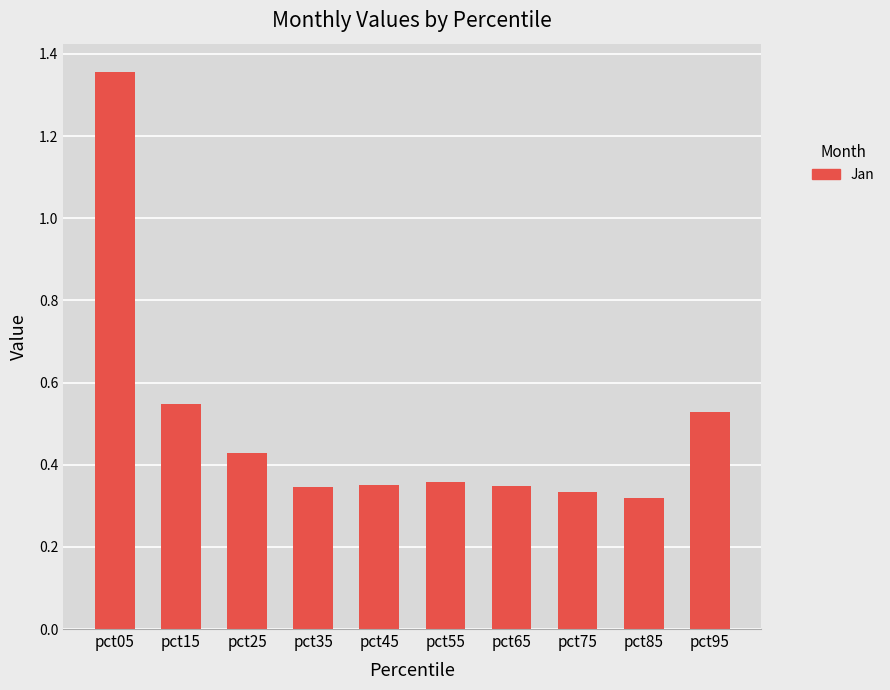

Which has a higher value, pct15 or pct35?

pct15